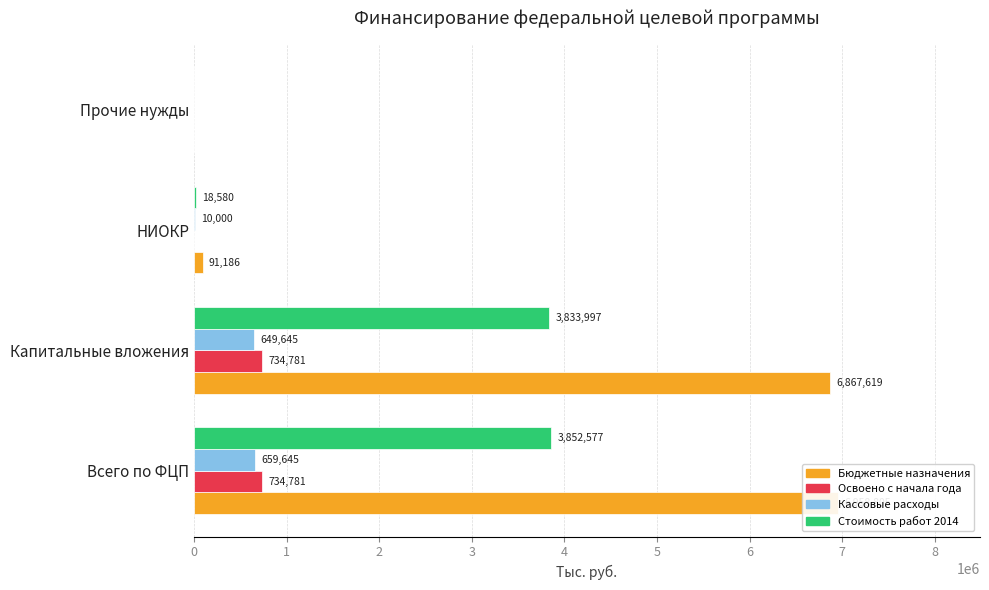

Reading right to left, extract all data points from this chart.

Бюджетные назначения: 0.0	91186.1	6867618.8	6958804.9
Освоено с начала года: 0.0	0.0	734780.7	734780.7
Кассовые расходы: 0.0	10000.0	649644.8	659644.8
Стоимость работ 2014: 0.0	18580.0	3833996.8	3852576.8